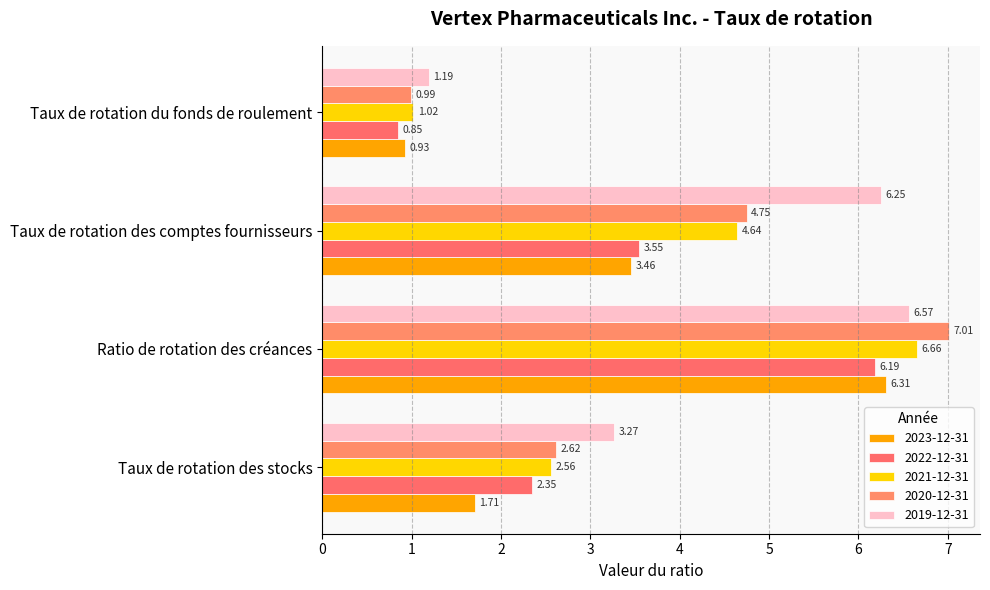

At how many categories does at least one series exceed 0?

4